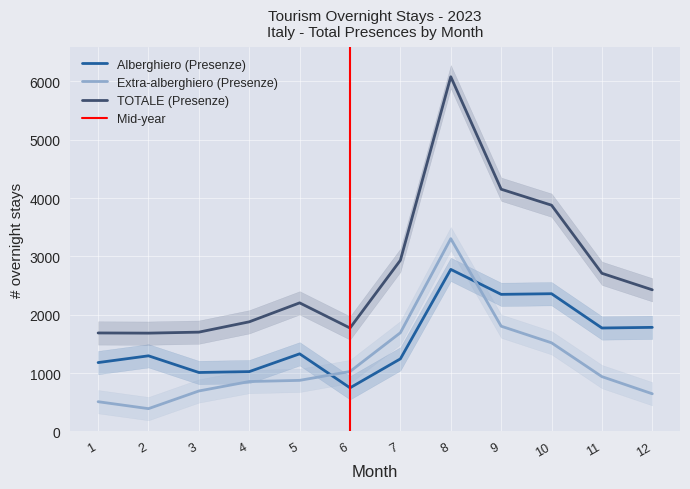

How many data points in Alberghiero (Presenze) are less than 1329?

6